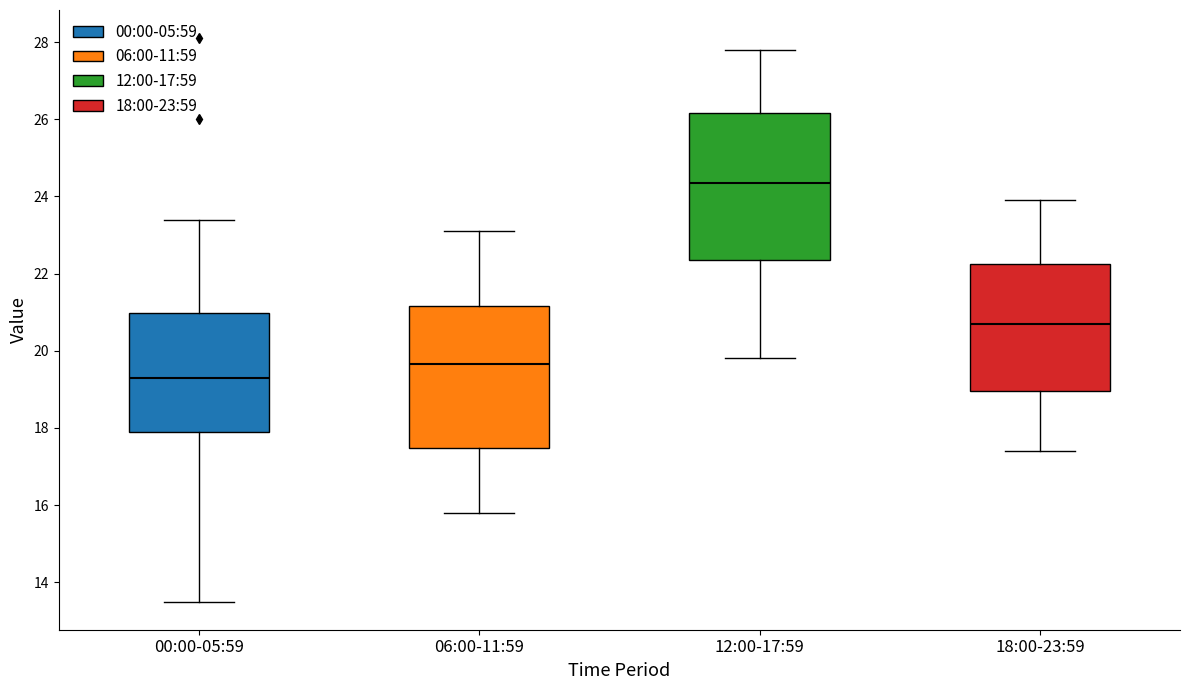

Reading left to right, read every box against the y-axis: the position of its median line, the range the box covers, and the ends of its whiskers. The values are not printed on the chart, so give them approximately, as read against the axis.

00:00-05:59: median 19.4, box 18.0 to 21.0, whiskers 13.6 to 23.4
06:00-11:59: median 19.6, box 17.4 to 21.2, whiskers 15.8 to 23.2
12:00-17:59: median 24.4, box 22.4 to 26.2, whiskers 19.8 to 27.8
18:00-23:59: median 20.8, box 19.0 to 22.2, whiskers 17.4 to 24.0